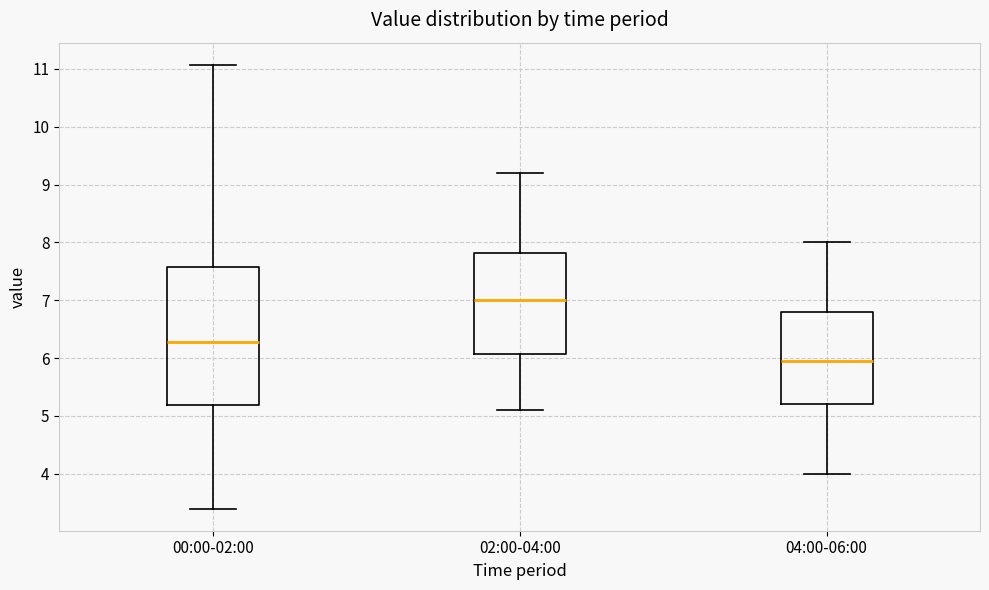

Which box has the lowest median line?

04:00-06:00